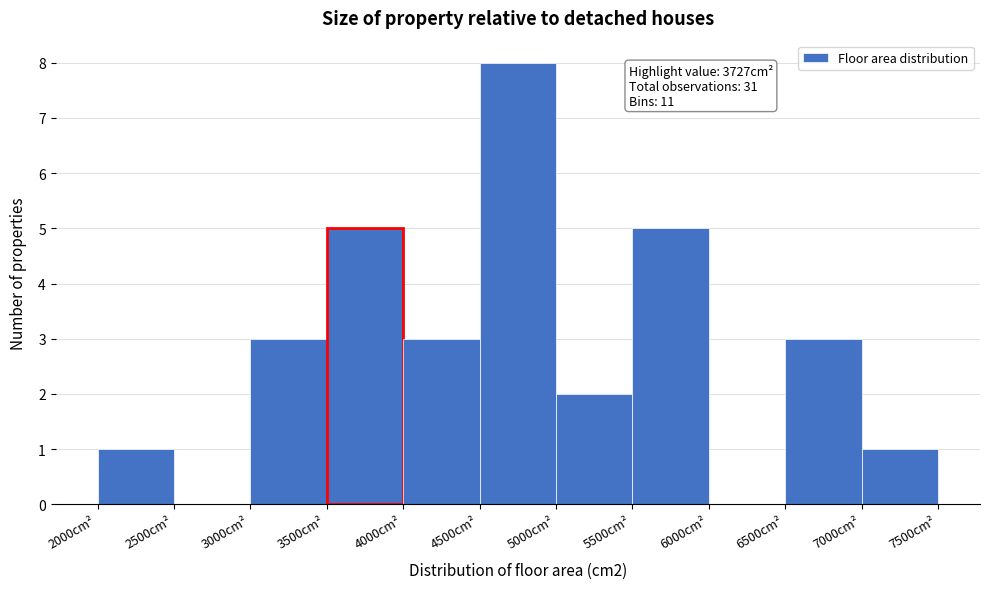

Over which range of the x-axis is the bar tallest?

4500 to 5000